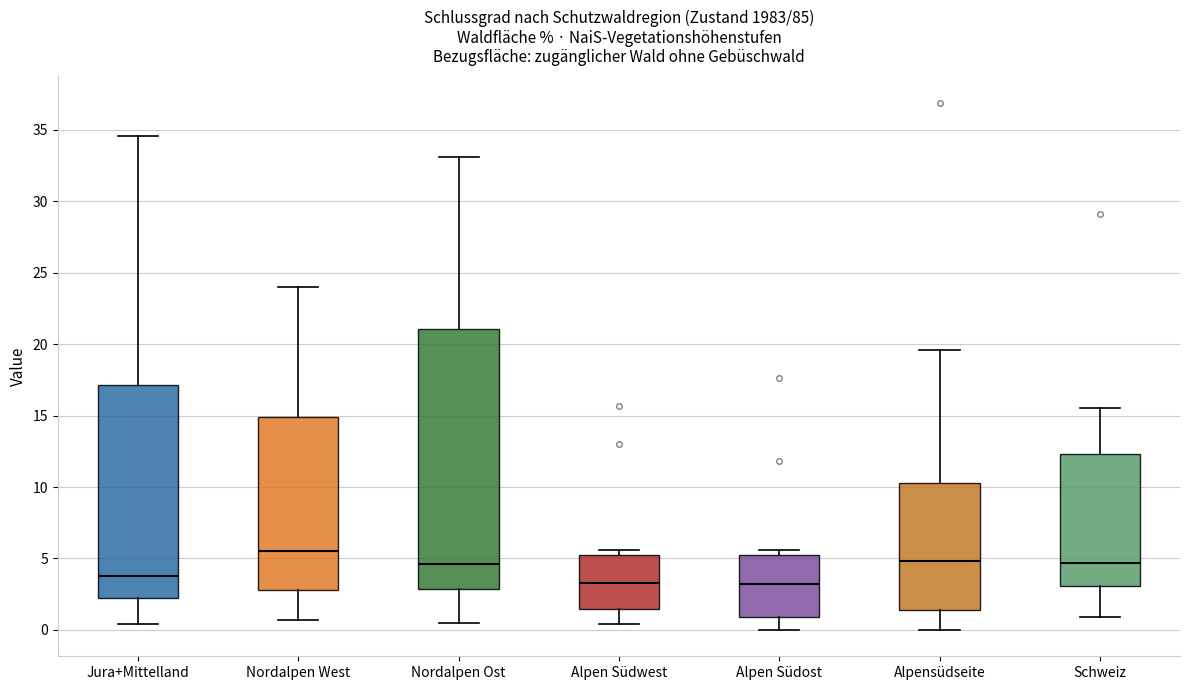

Reading left to right, transcribe this box plot: for each box, give where its median line is, the range the box spans, and where its two whiskers end, as read against the y-axis. The values are not printed on the chart, so give them approximately, as read against the axis.

Jura+Mittelland: median 4.0, box 2.0 to 17.0, whiskers 0.5 to 34.5
Nordalpen West: median 5.5, box 3.0 to 15.0, whiskers 0.5 to 24.0
Nordalpen Ost: median 4.5, box 3.0 to 21.0, whiskers 0.5 to 33.0
Alpen Südwest: median 3.5, box 1.5 to 5.5, whiskers 0.5 to 5.5 (just above the box's upper edge)
Alpen Südost: median 3.0, box 1.0 to 5.5, whiskers 0.0 to 5.5 (just above the box's upper edge)
Alpensüdseite: median 5.0, box 1.5 to 10.5, whiskers 0.0 to 19.5
Schweiz: median 4.5, box 3.0 to 12.5, whiskers 1.0 to 15.5